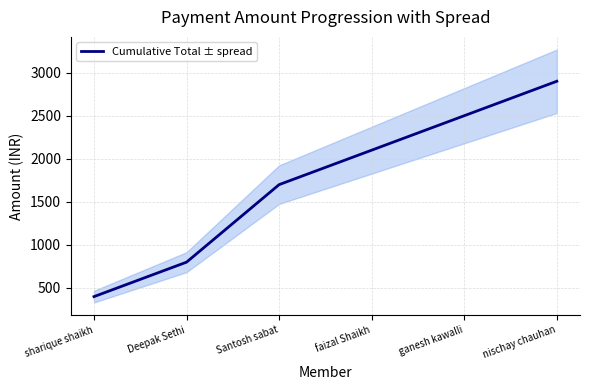

Is this an area chart (filled region under the line)?

No